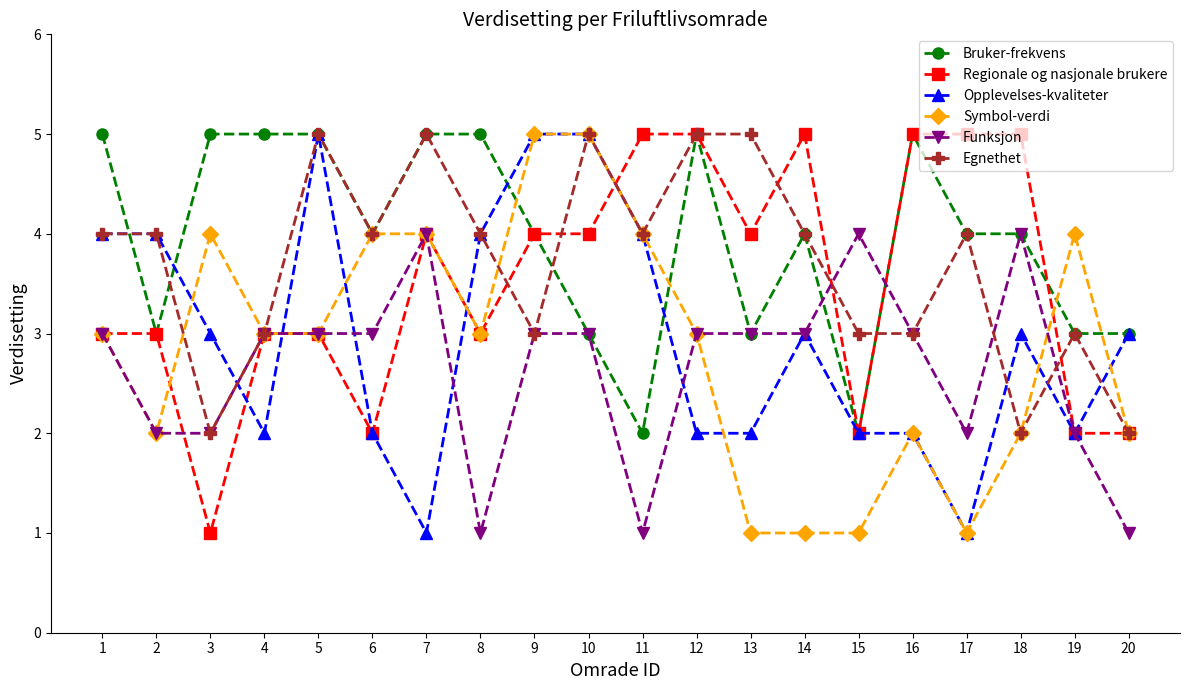

The Regionale og nasjonale brukere series shows 2 at 10. True or false?

False